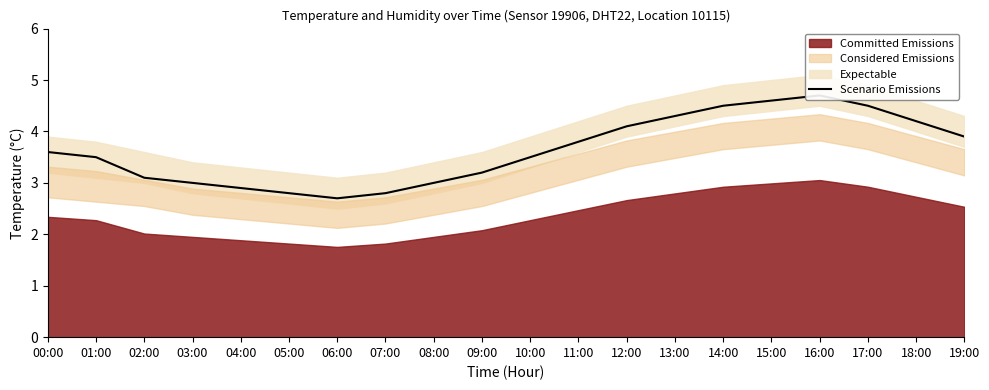

List the labels in order of value, largest first.

16:00, 15:00, 14:00, 17:00, 13:00, 18:00, 12:00, 19:00, 11:00, 00:00, 01:00, 10:00, 09:00, 02:00, 03:00, 08:00, 04:00, 05:00, 07:00, 06:00